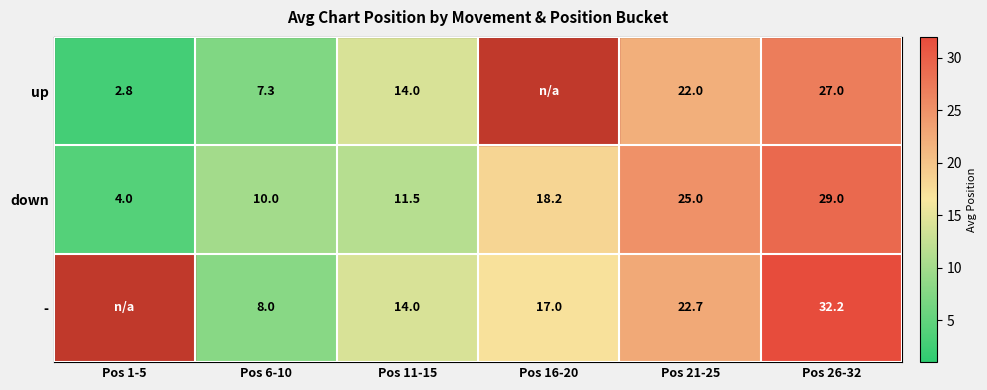

Is the value of down at Pos 26-32 greater than the value of - at Pos 21-25?

Yes